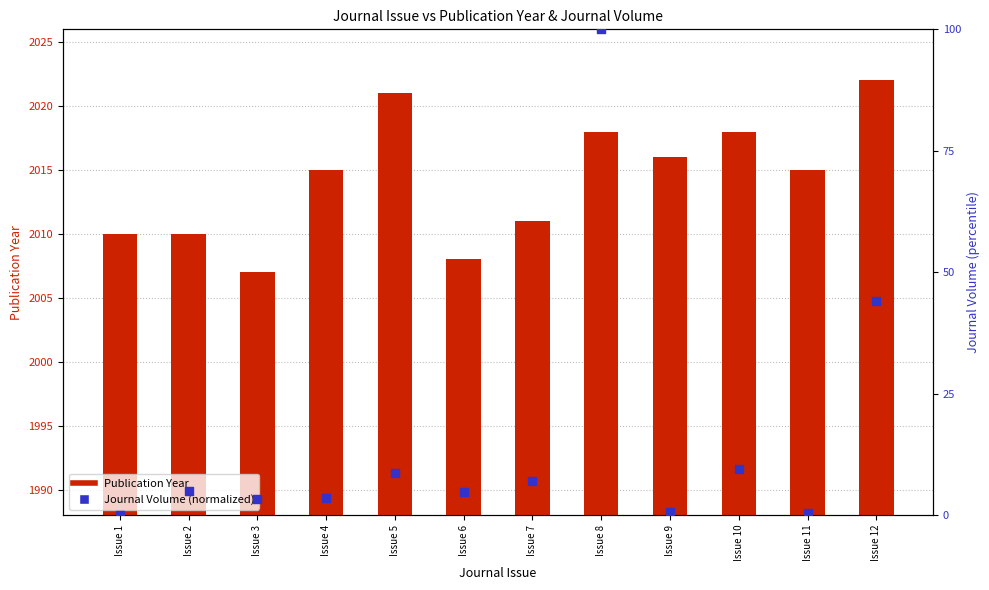

At how many categories does at least one series exceed 719?

12